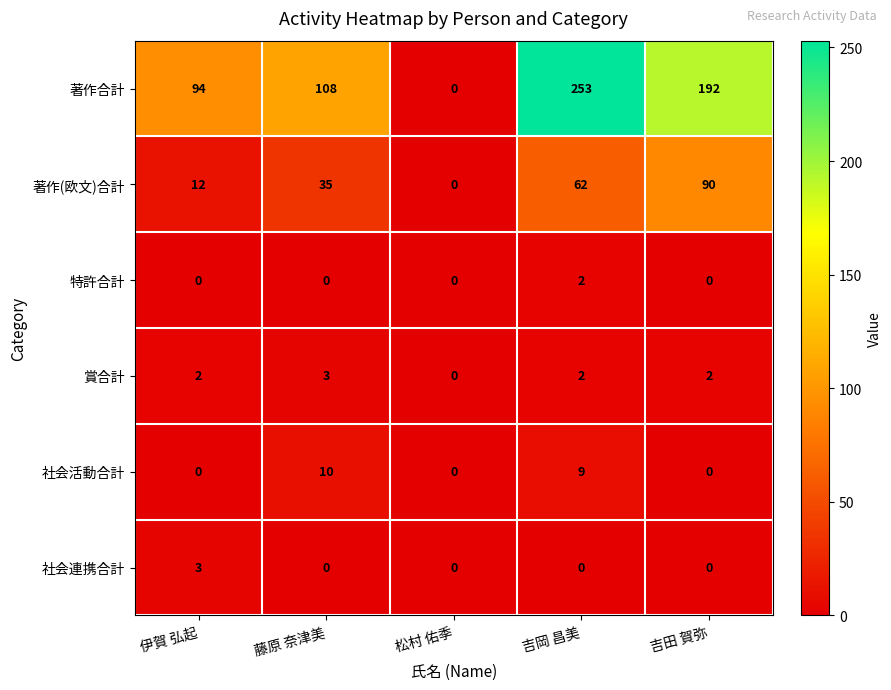

Reading right to left, transcribe all the data shown in this chart.

著作合計: 吉田 賀弥=192	吉岡 昌美=253	松村 佑季=0	藤原 奈津美=108	伊賀 弘起=94
著作(欧文)合計: 吉田 賀弥=90	吉岡 昌美=62	松村 佑季=0	藤原 奈津美=35	伊賀 弘起=12
特許合計: 吉田 賀弥=0	吉岡 昌美=2	松村 佑季=0	藤原 奈津美=0	伊賀 弘起=0
賞合計: 吉田 賀弥=2	吉岡 昌美=2	松村 佑季=0	藤原 奈津美=3	伊賀 弘起=2
社会活動合計: 吉田 賀弥=0	吉岡 昌美=9	松村 佑季=0	藤原 奈津美=10	伊賀 弘起=0
社会連携合計: 吉田 賀弥=0	吉岡 昌美=0	松村 佑季=0	藤原 奈津美=0	伊賀 弘起=3